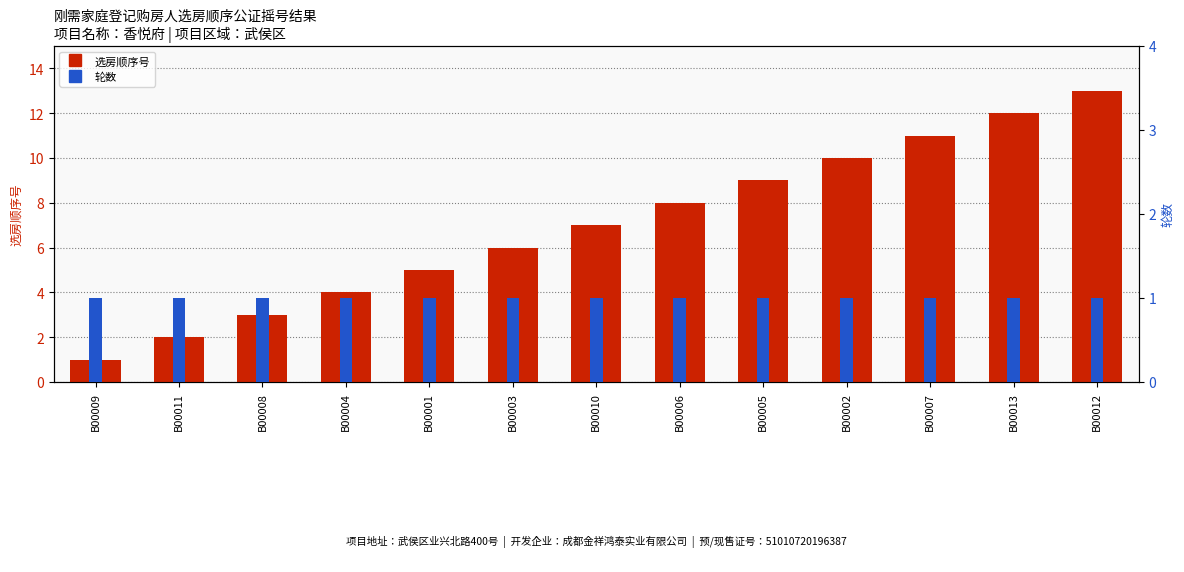

Between B00010 and B00002, which series saw the biggest shift?

选房顺序号